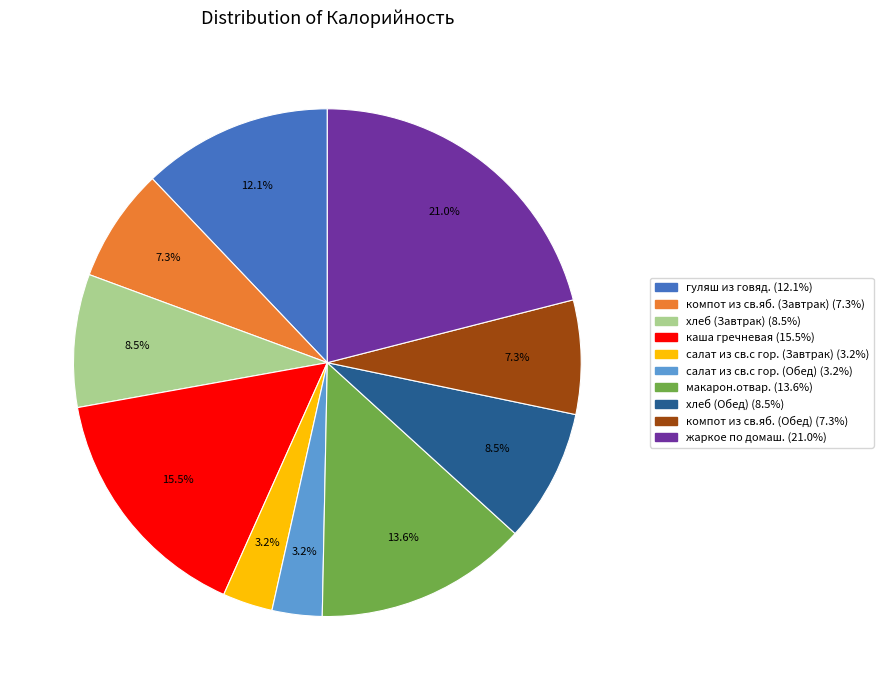

Which slice is the largest?

жаркое по домаш.